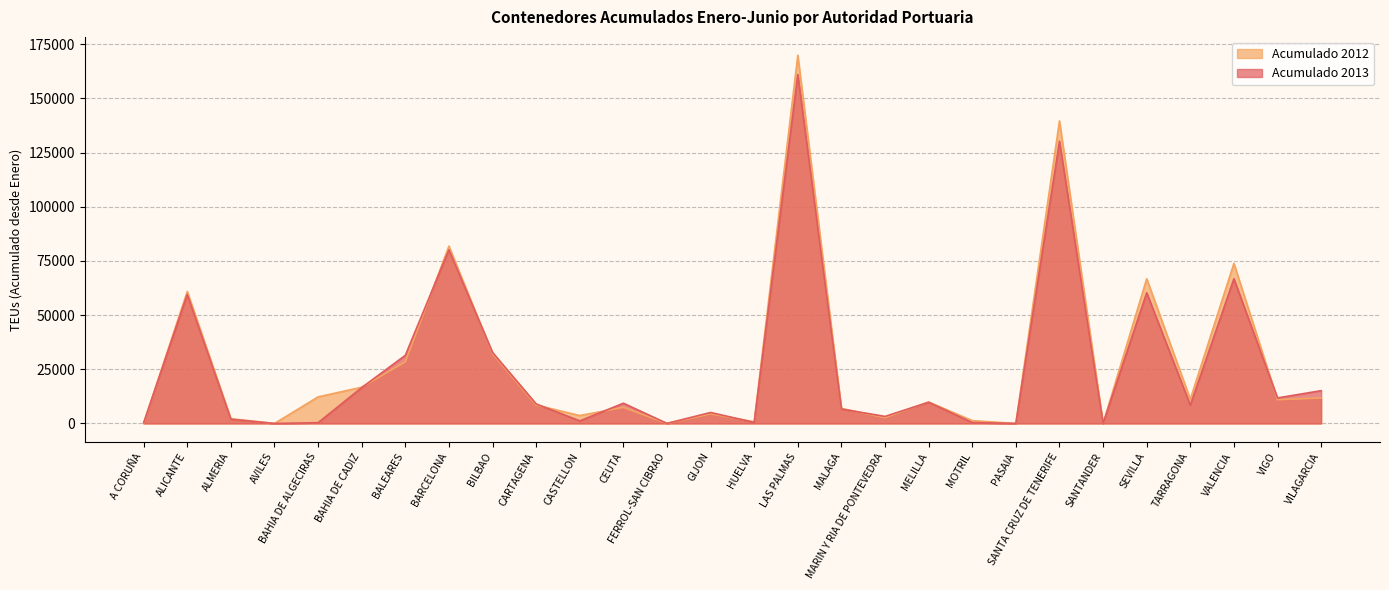

After their last crossing, which series has the higher values: Acumulado 2012 or Acumulado 2013?

Acumulado 2013